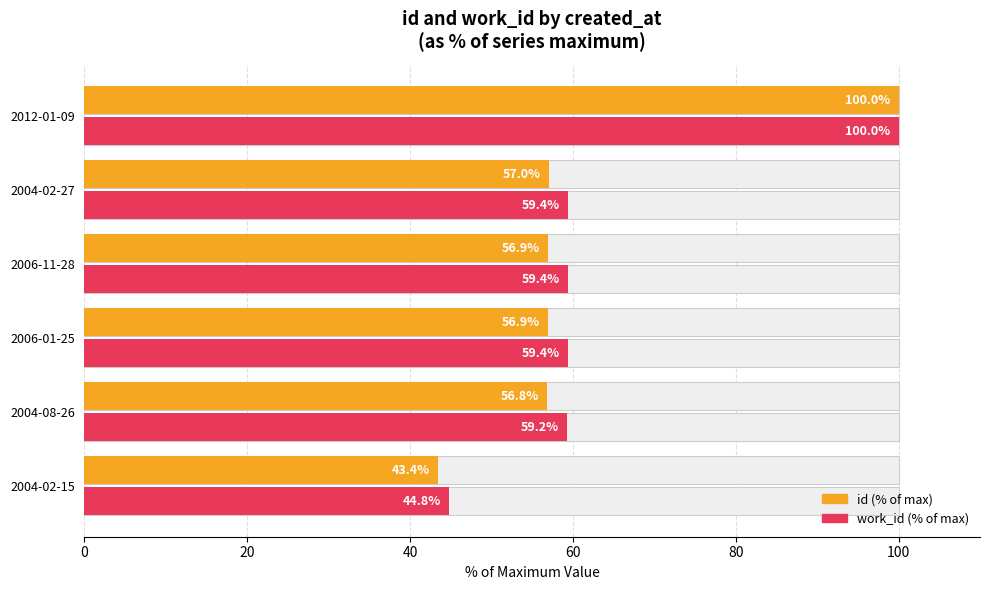

At 2006-11-28, list the series in order from smallest to largest.

id (% of max), work_id (% of max)